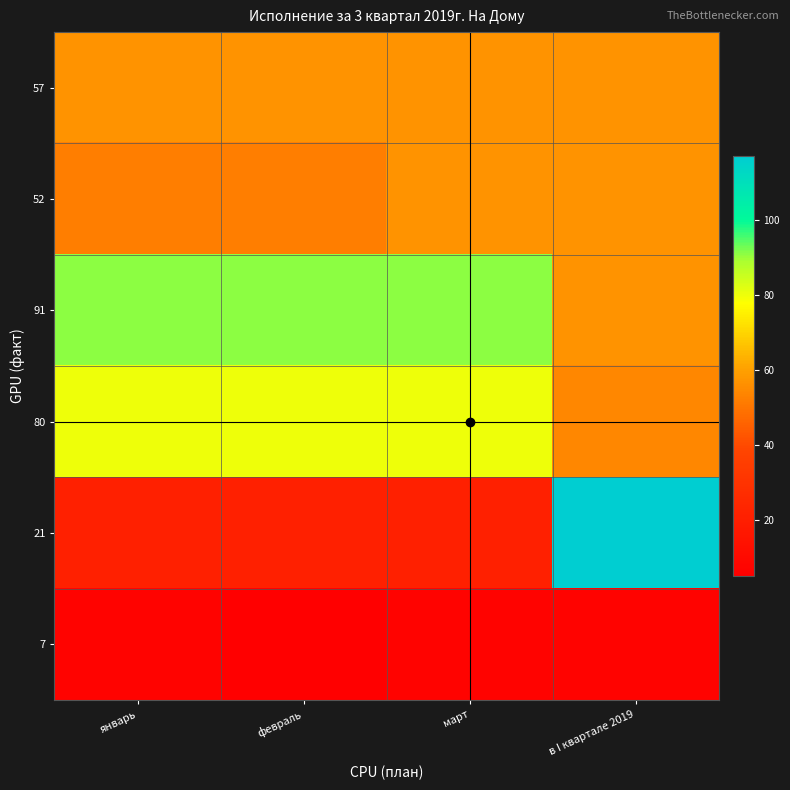

At which category is the sum across all series the highest?

в I квартале 2019